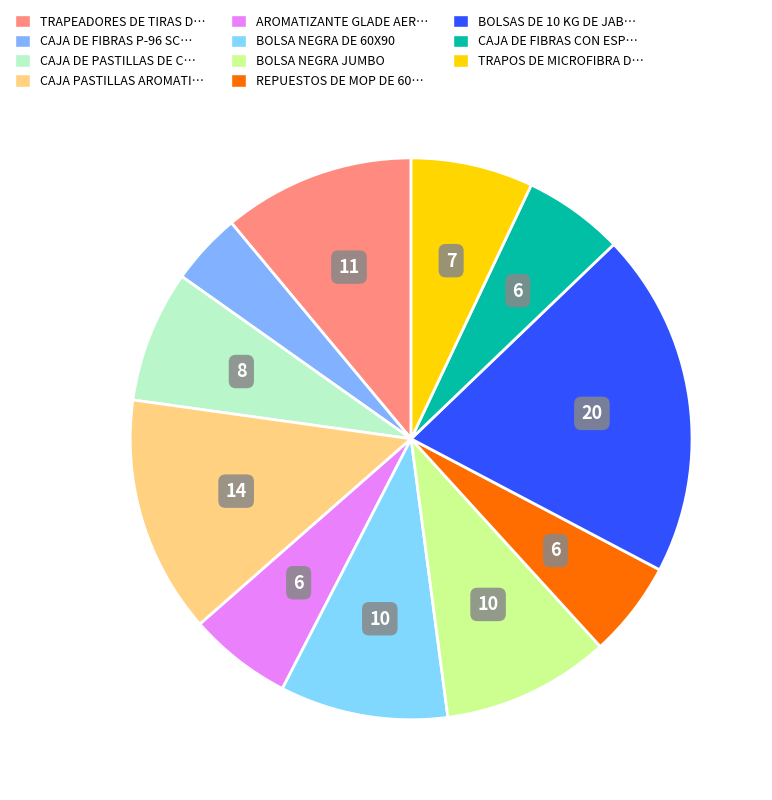

How many slices are in this pie chart?

11